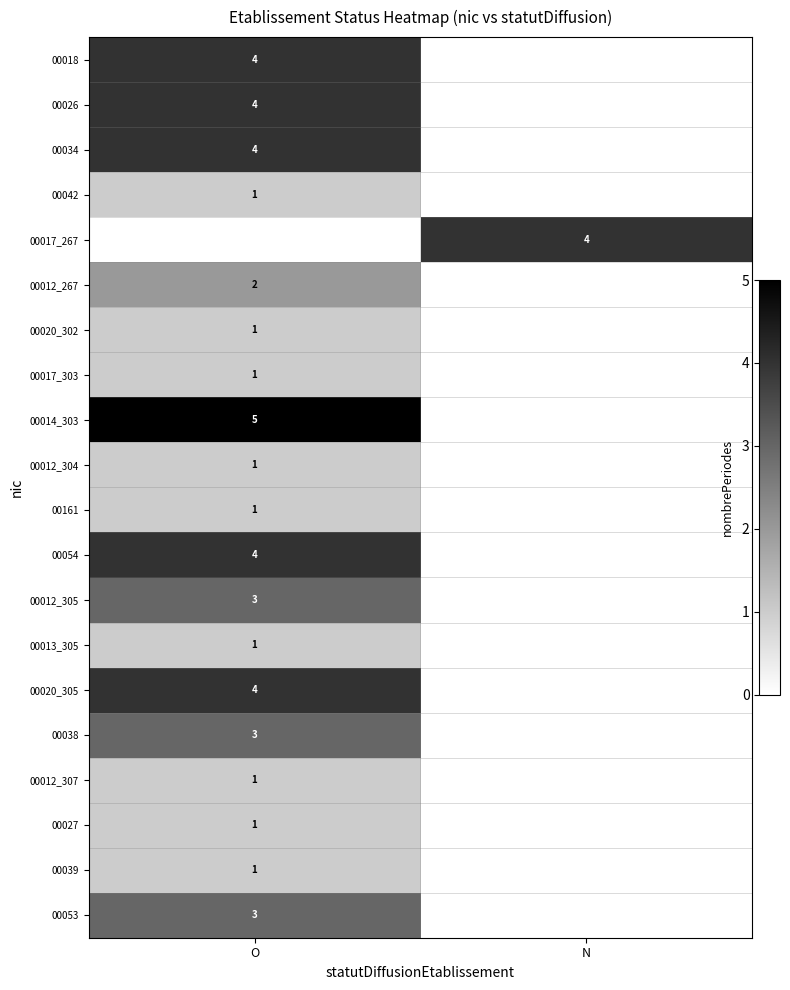

Is it true that 00013_305 equals 1 at O?

True